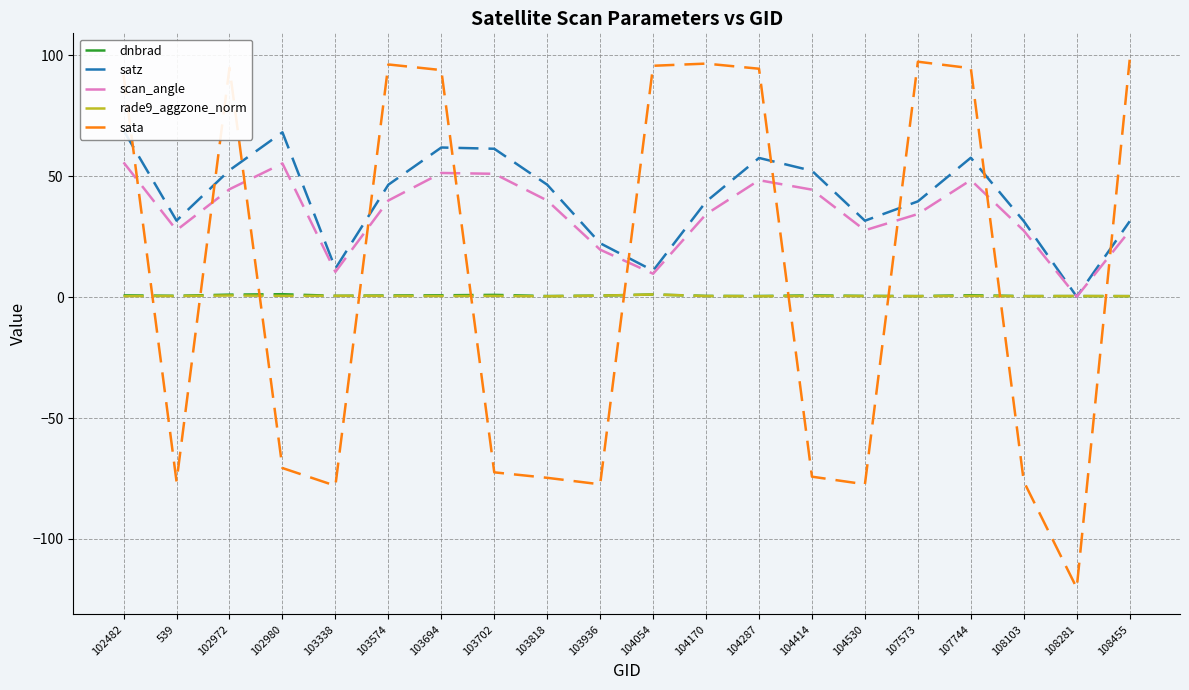

What value does the dnbrad series have at 103338?

0.6